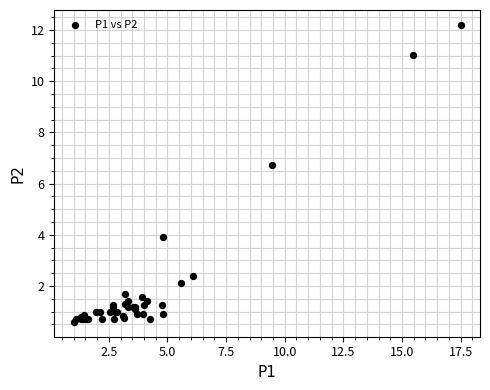

What Y value in the scatter plot is closest to 6?

6.7